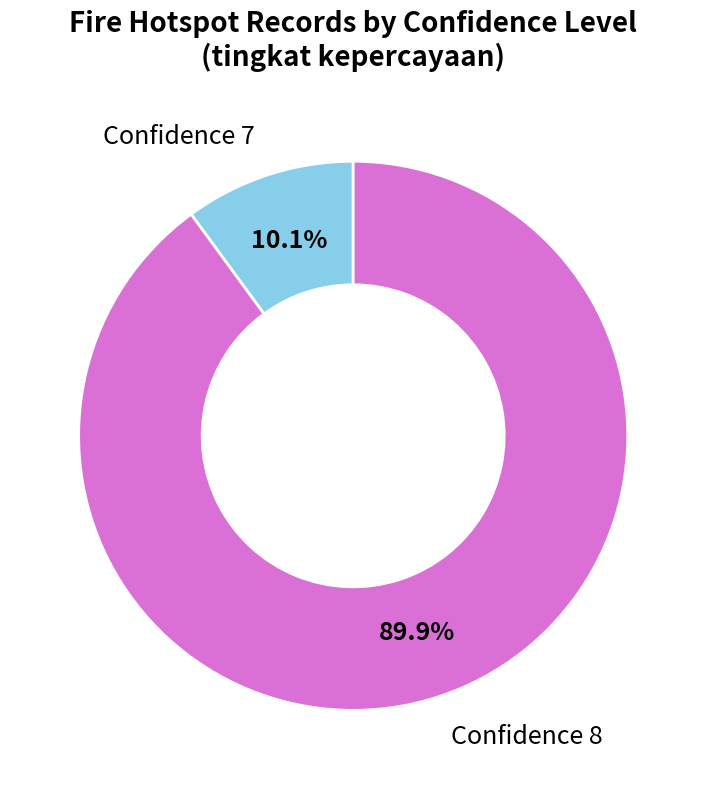

Is there any slice that represents more than half of the pie?

Yes